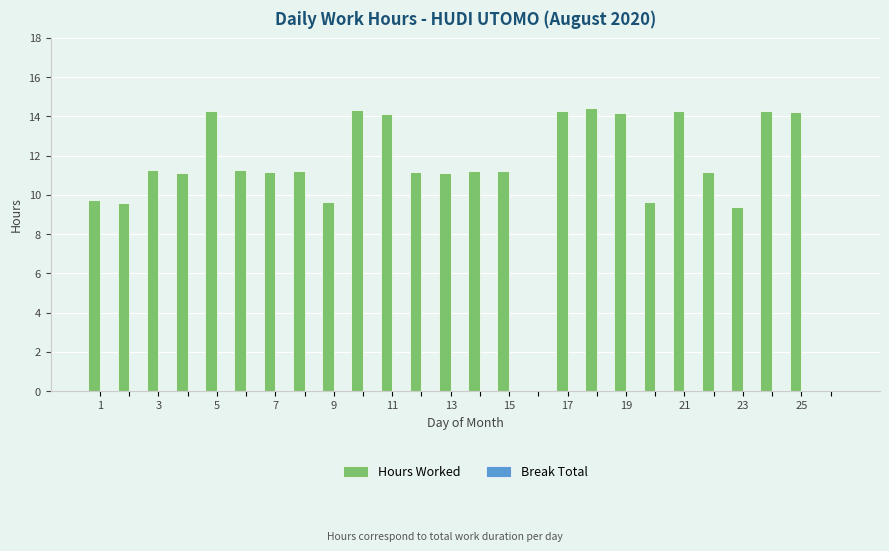

What is the sum of all values?

288.2